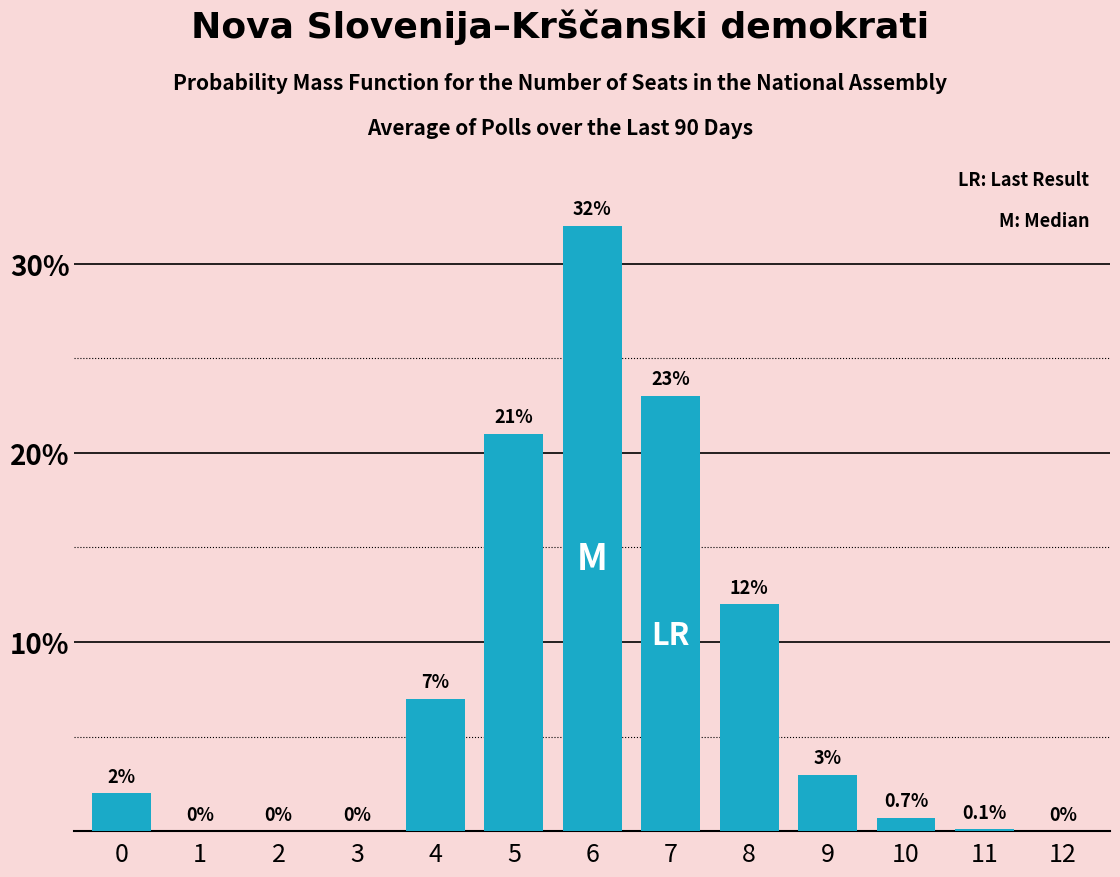

Reading left to right, extract all data points from this chart.

0=2.0	1=0.0	2=0.0	3=0.0	4=7.0	5=21.0	6=32.0	7=23.0	8=12.0	9=3.0	10=0.7	11=0.1	12=0.0